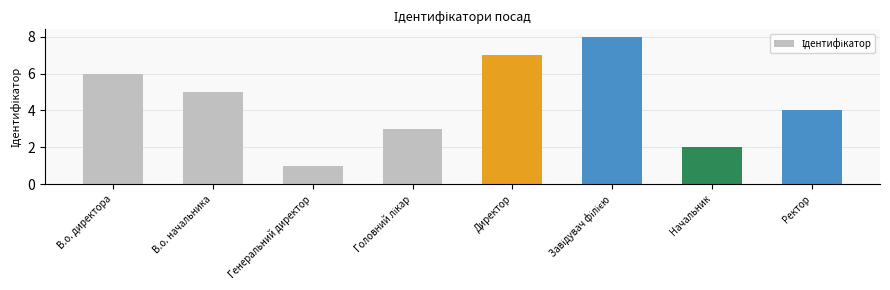

Which label corresponds to the smallest value in the chart?

Генеральний директор